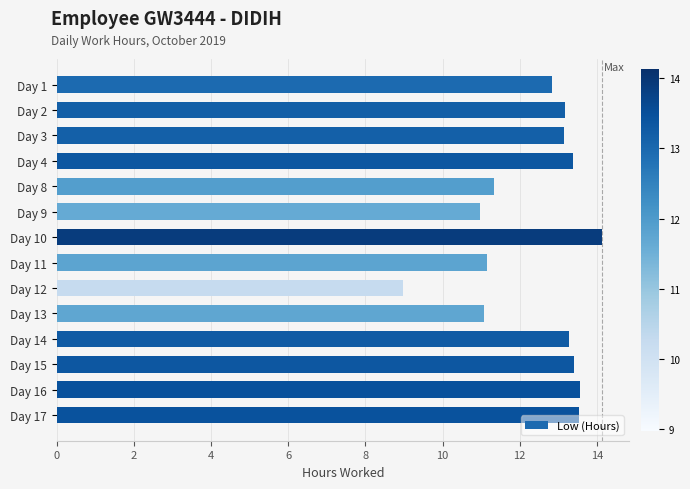

What is the sum of the values at Day 17 and Day 4?

26.9